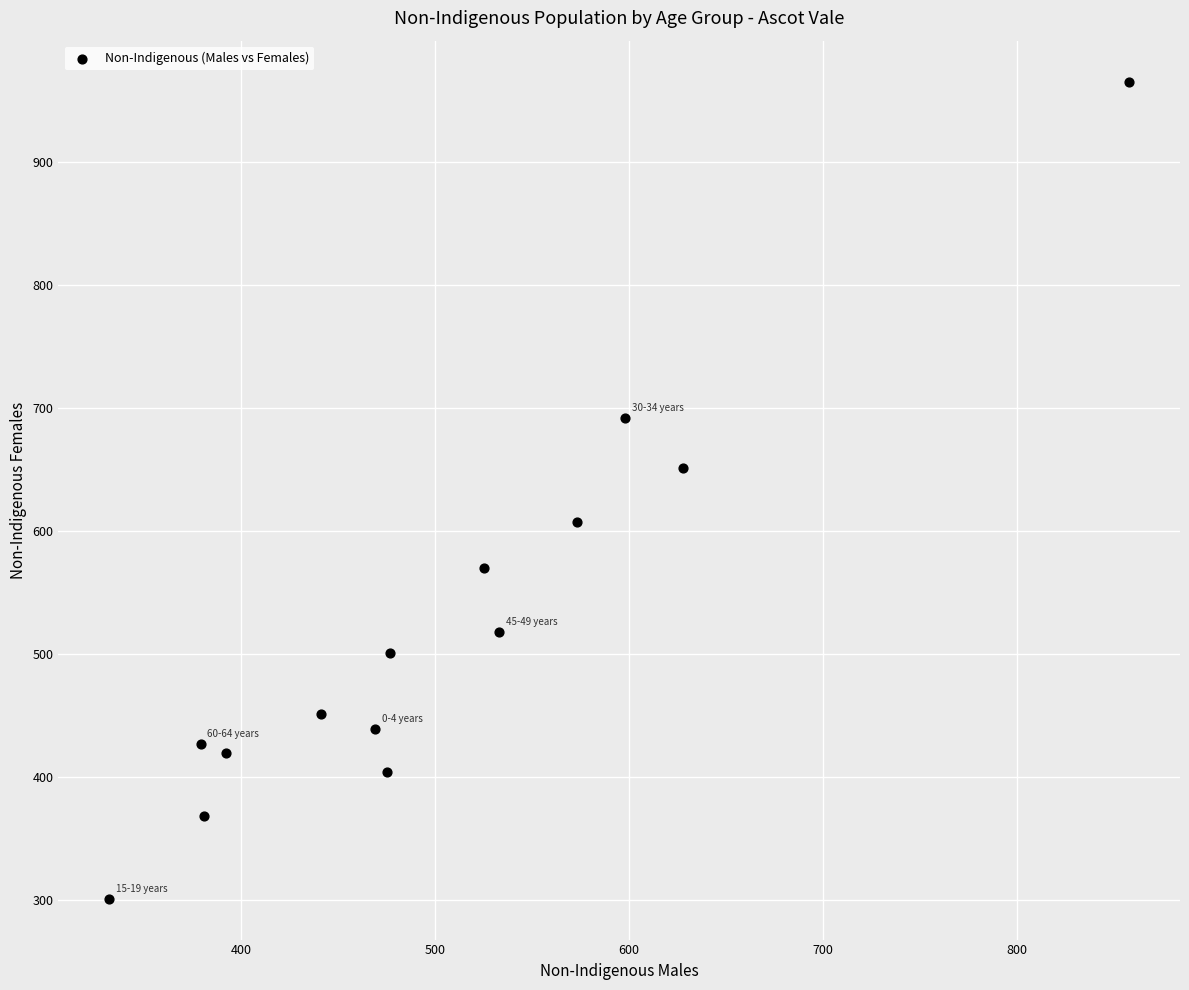

What is the range of Y values (max minus min)?

664